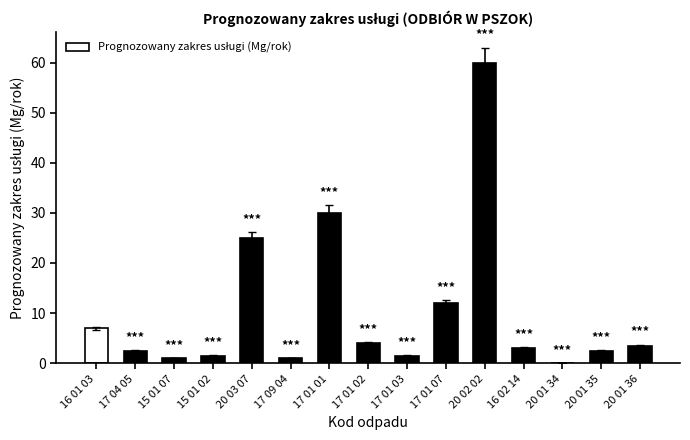

Which has a higher value, 17 01 01 or 20 01 34?

17 01 01